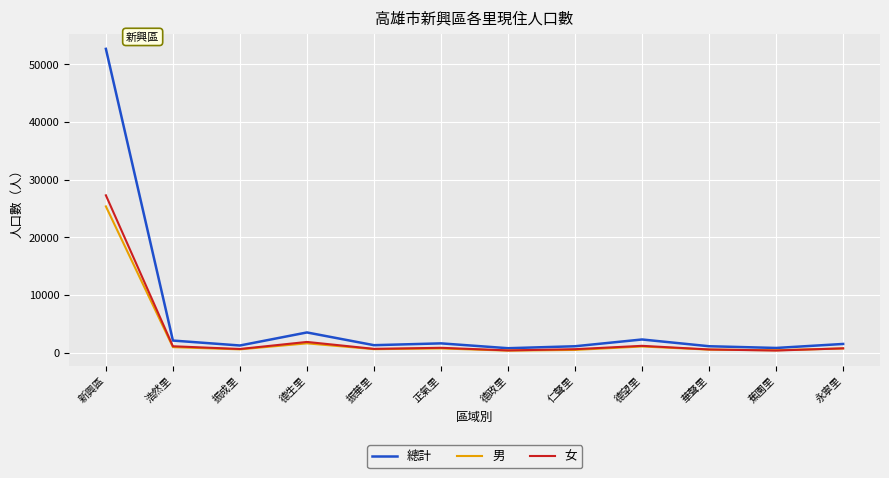

What is the spread (max minus min) of values at 華聲里?

584